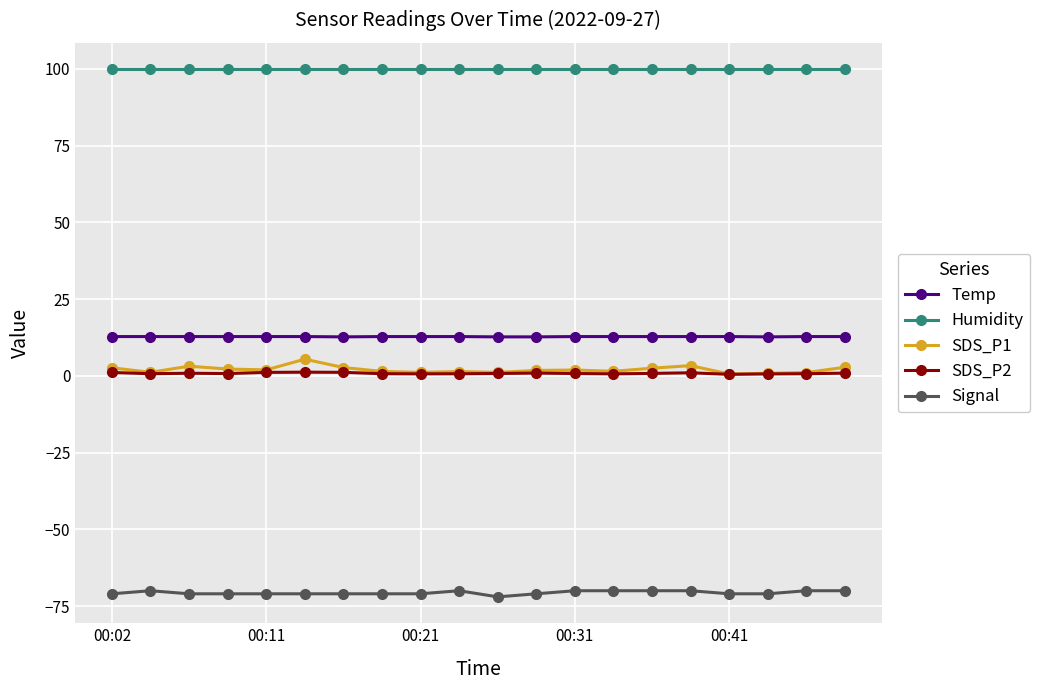

True or false: Humidity and Temp cross at least once.

False